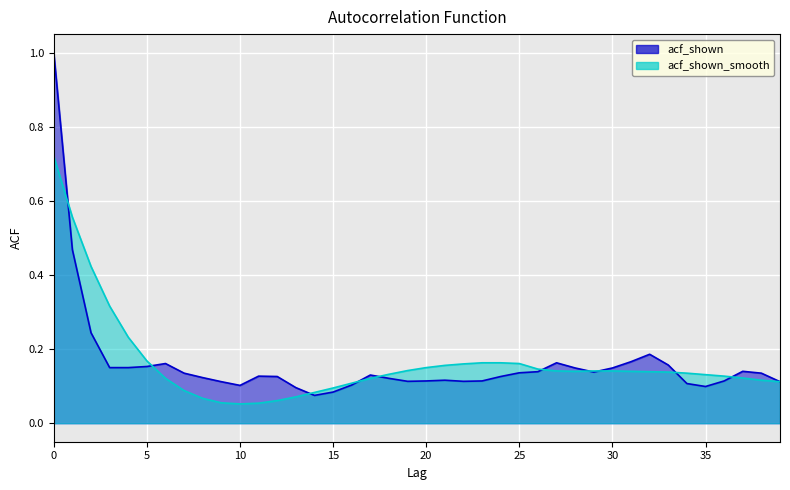

Where is the first local minimum for acf_shown?

10